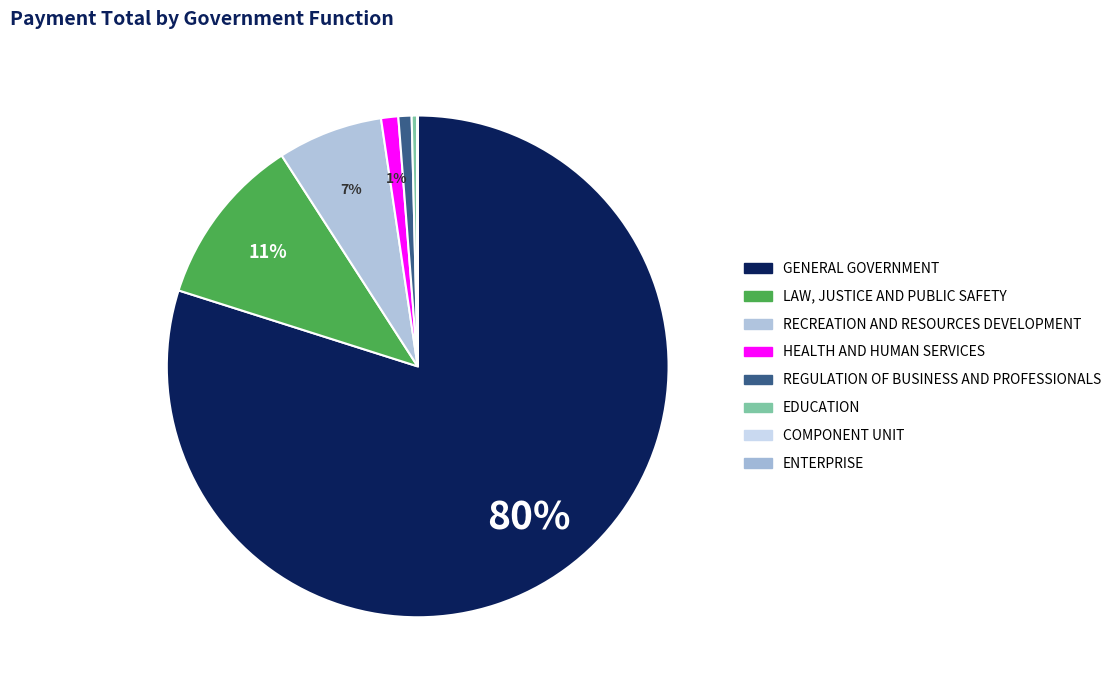

To the nearest percent, what percentage of the pie is LAW, JUSTICE AND PUBLIC SAFETY?

11%